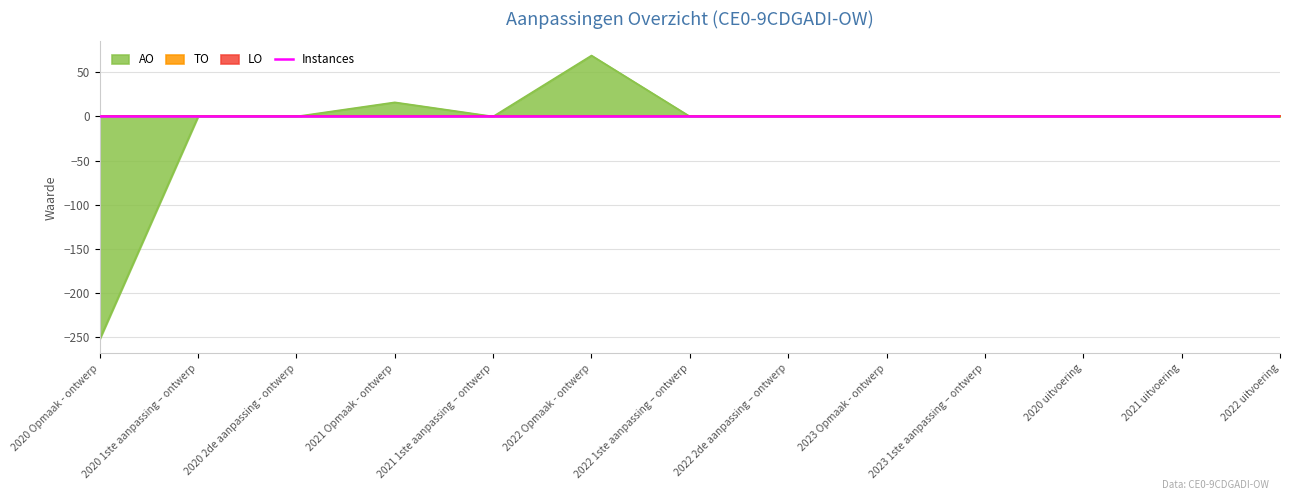

How many interior local peaks does the AO series have?

2